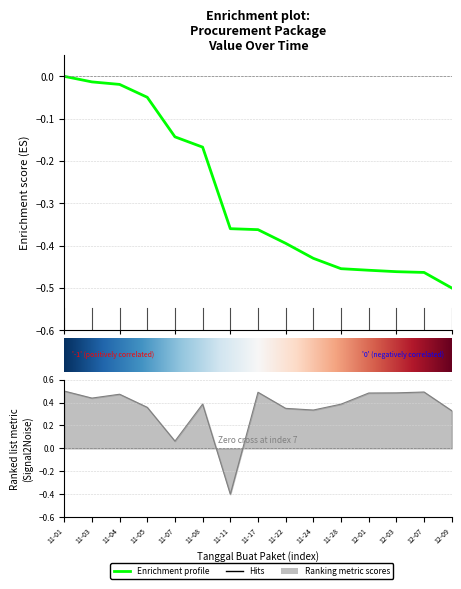

How many interior local peaks (higher than both neighbors) does the data have?

4